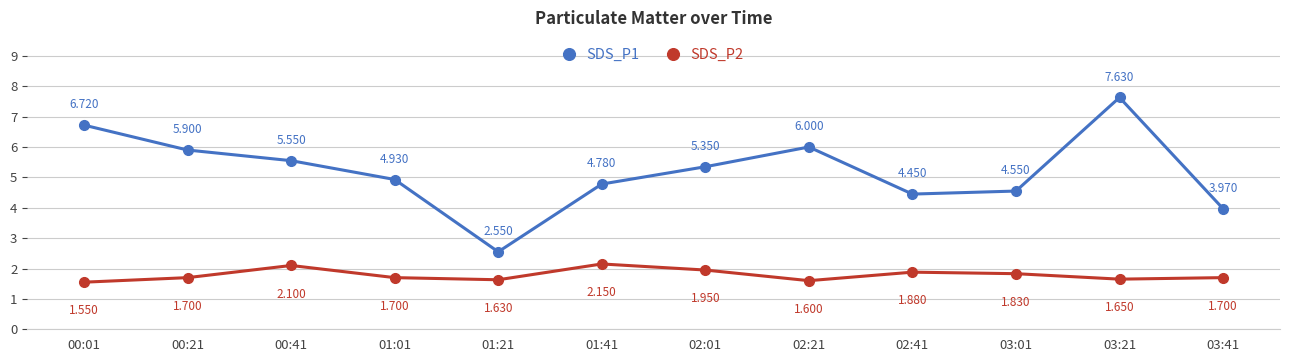

Is the value of SDS_P1 at 00:01 greater than the value of SDS_P2 at 00:21?

Yes